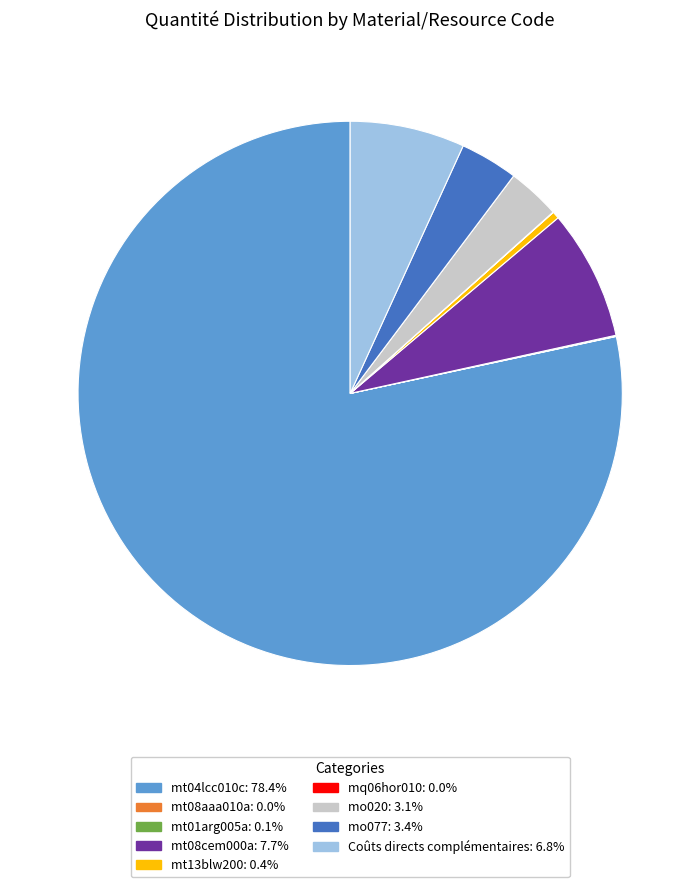

Which slice is the largest?

mt04lcc010c